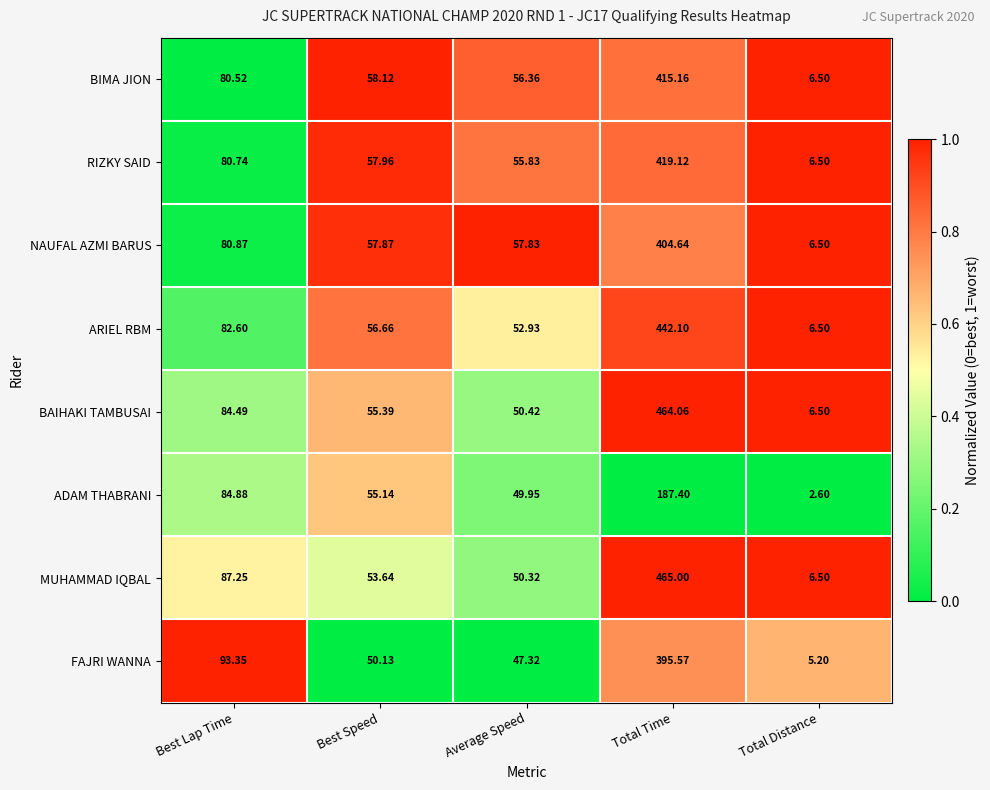

Rank the series by their maximum value, from lowest to highest.

ADAM THABRANI, FAJRI WANNA, NAUFAL AZMI BARUS, BIMA JION, RIZKY SAID, ARIEL RBM, BAIHAKI TAMBUSAI, MUHAMMAD IQBAL